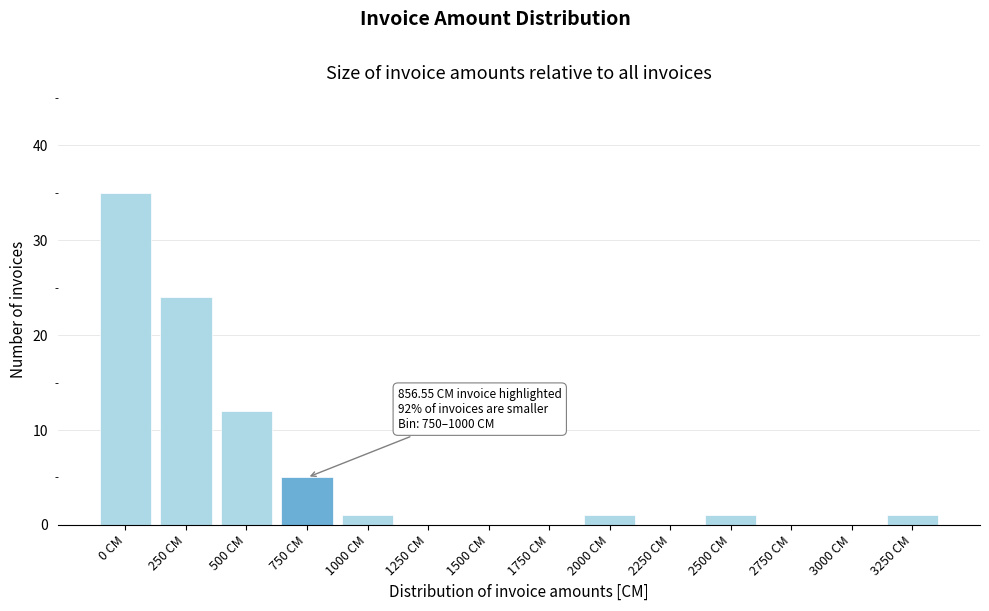

Reading left to right, extract all data points from this chart.

0 CM=35	250 CM=24	500 CM=12	750 CM=5	1000 CM=1	1250 CM=0	1500 CM=0	1750 CM=0	2000 CM=1	2250 CM=0	2500 CM=1	2750 CM=0	3000 CM=0	3250 CM=1